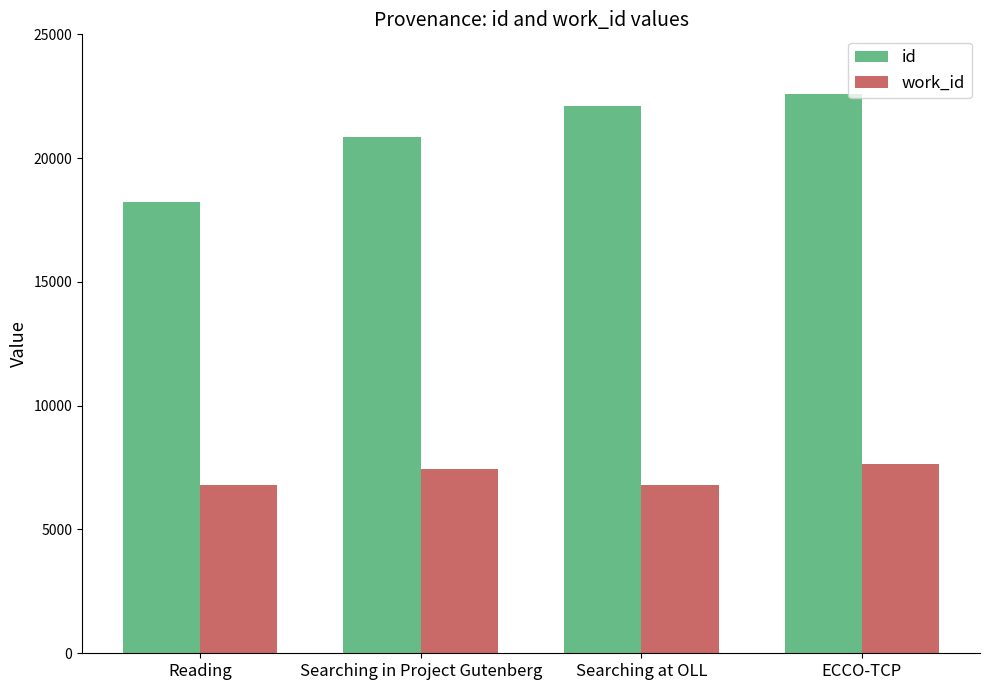

How many values in the id series are below 22117?

2